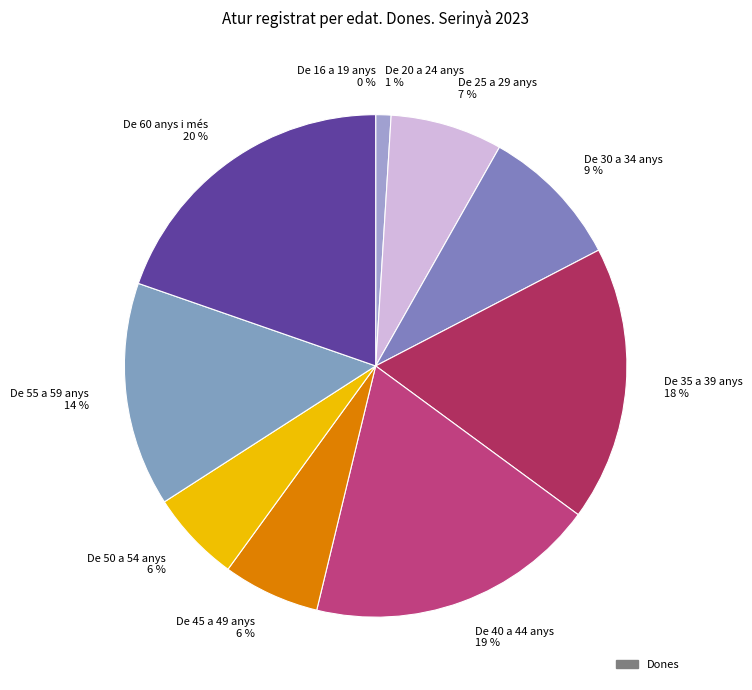

To the nearest percent, what is the difference between the De 55 a 59 anys and De 45 a 49 anys slice percentages?

8%